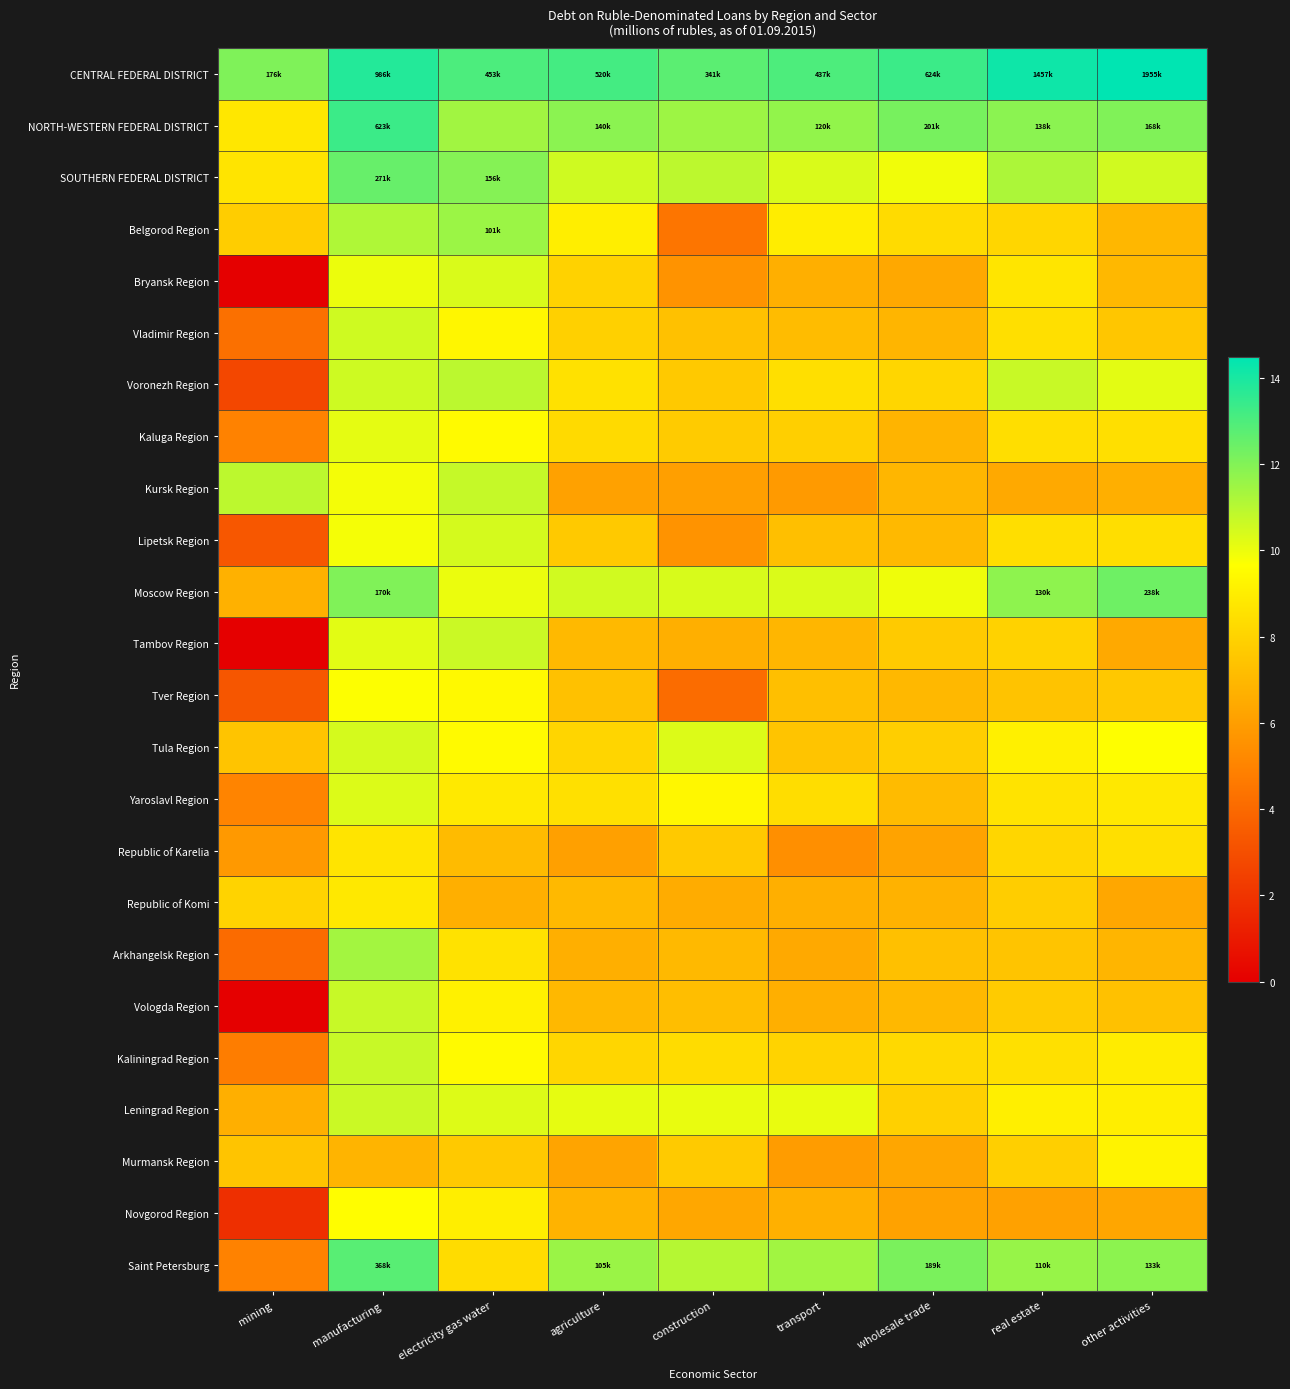

At which category is the sum across all series the highest?

manufacturing